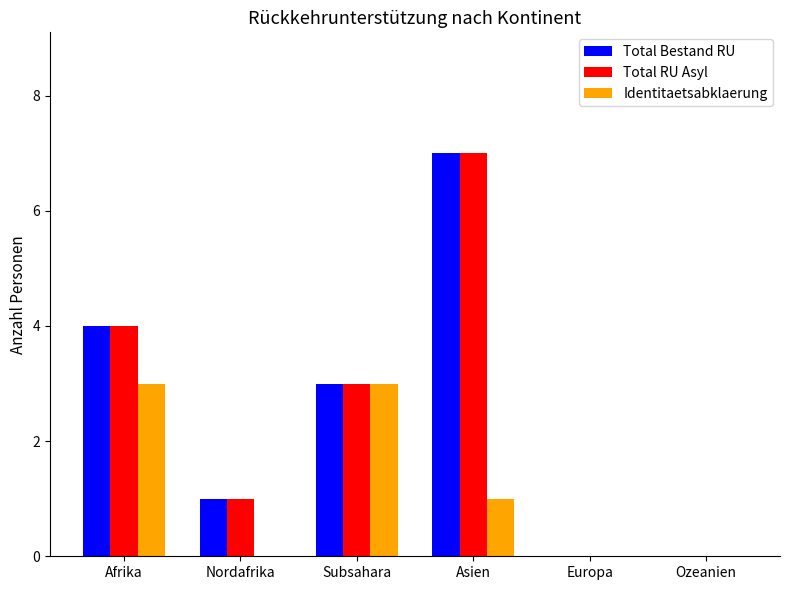

How many Identitaetsabklaerung values are between 0 and 3?

6